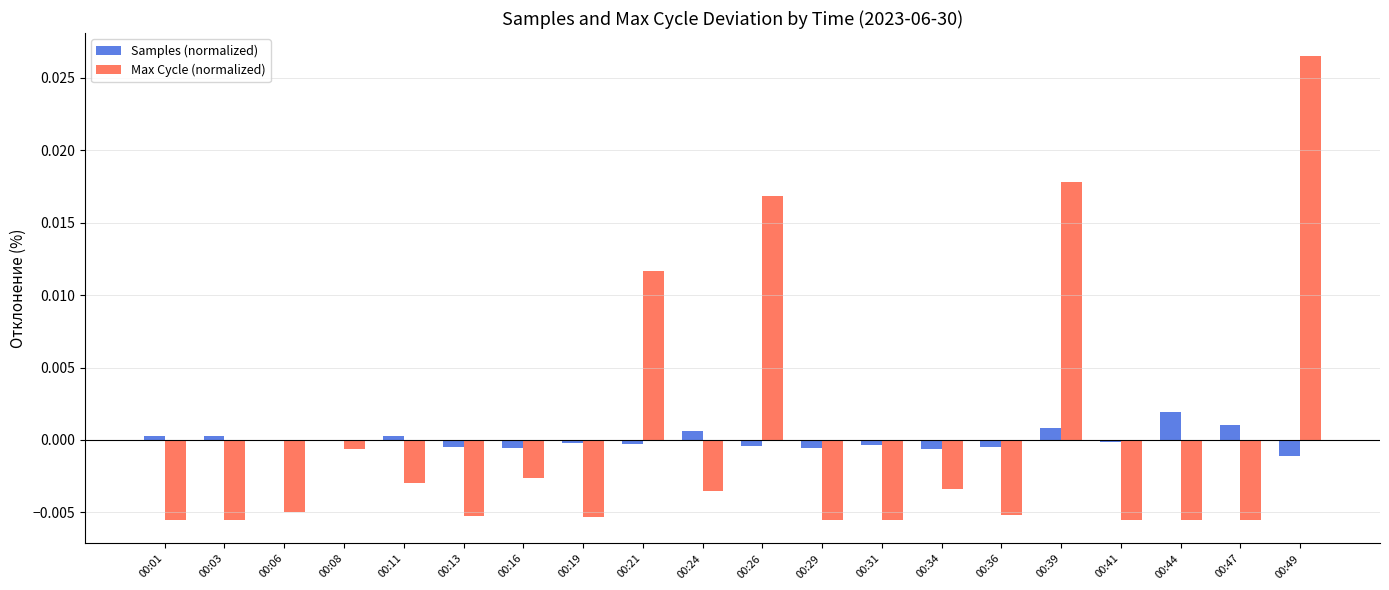

Where is Max Cycle (normalized) nearest to the value 0?

00:08